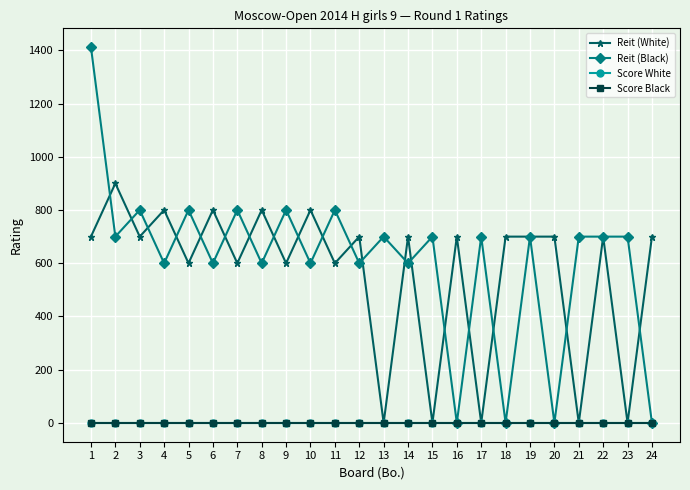

Is this an area chart (filled region under the line)?

No